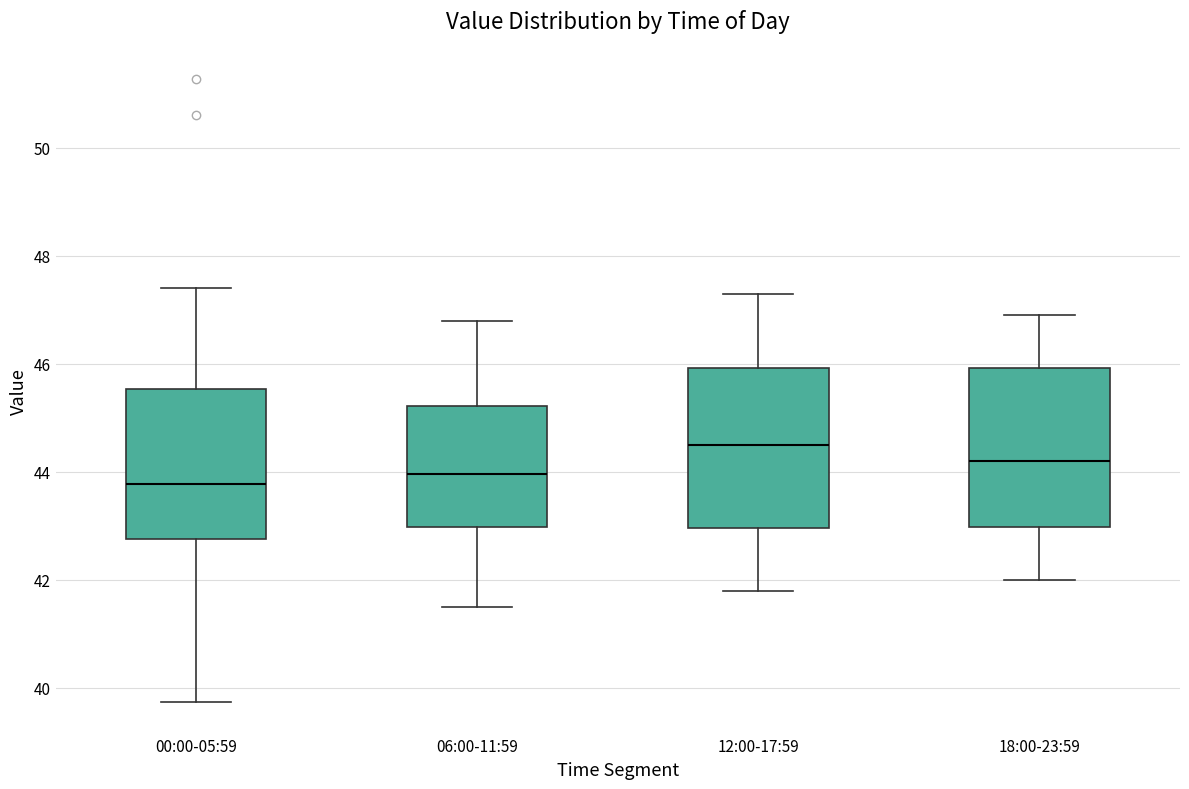

Reading left to right, transcribe this box plot: for each box, give where its median line is, the range the box spans, and where its two whiskers end, as read against the y-axis. The values are not printed on the chart, so give them approximately, as read against the axis.

00:00-05:59: median 43.8, box 42.8 to 45.6, whiskers 39.8 to 47.4
06:00-11:59: median 44.0, box 43.0 to 45.2, whiskers 41.6 to 46.8
12:00-17:59: median 44.6, box 43.0 to 46.0, whiskers 41.8 to 47.4
18:00-23:59: median 44.2, box 43.0 to 46.0, whiskers 42.0 to 47.0